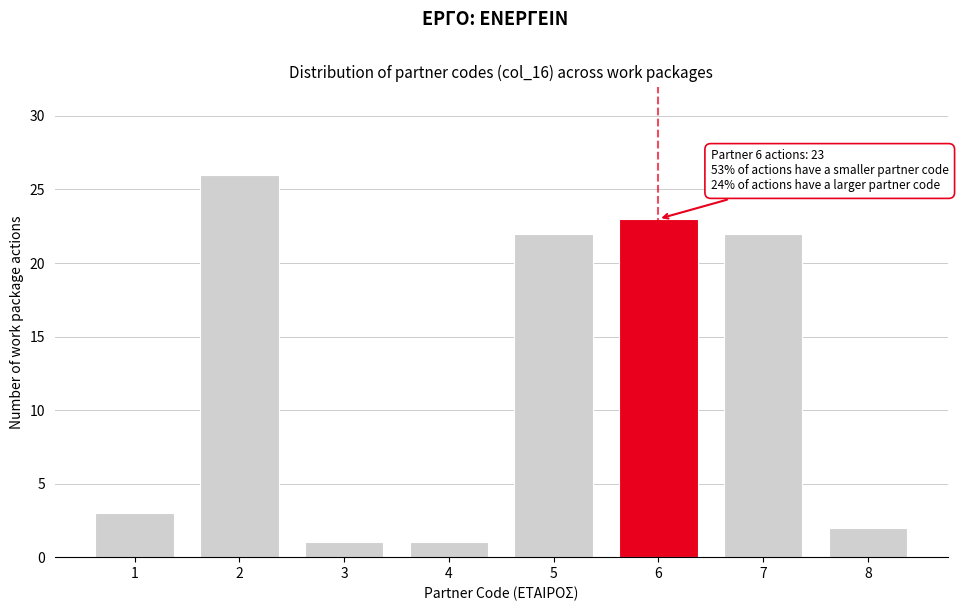

Reading left to right, list all the values displayed in this chart.

3	26	1	1	22	23	22	2